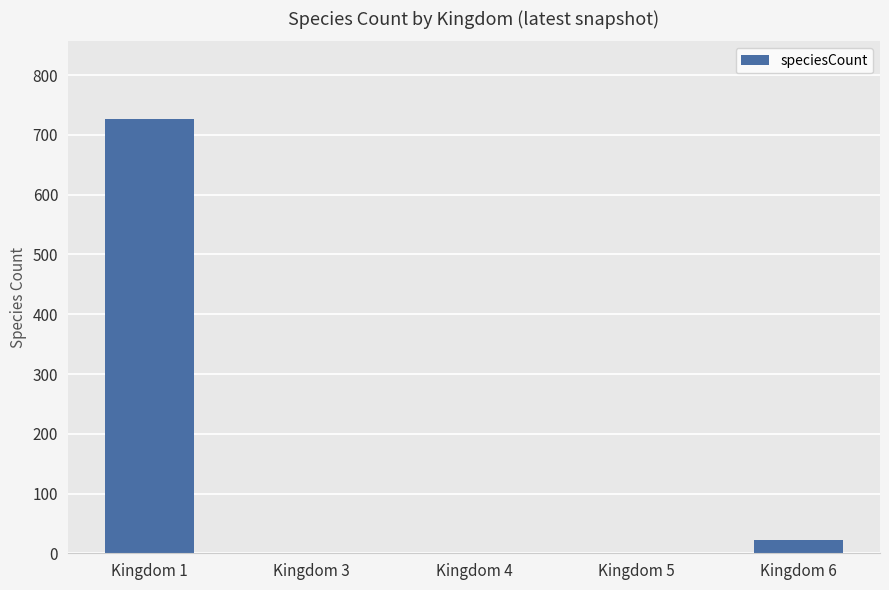

The value at Kingdom 1 is 726. True or false?

True